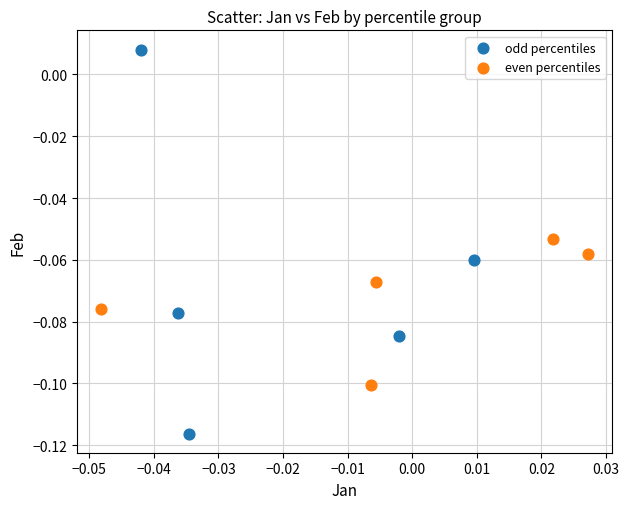

Which series contains the lowest Y value?

odd percentiles